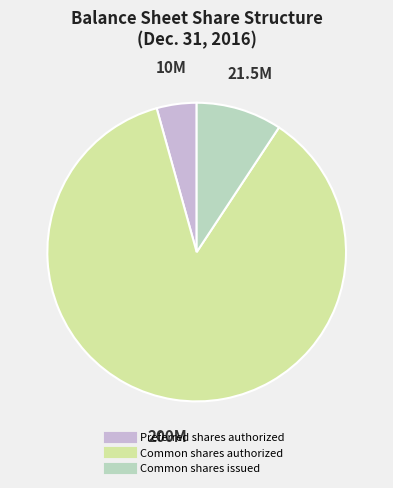

Which category has the smallest portion of the pie?

Preferred shares authorized